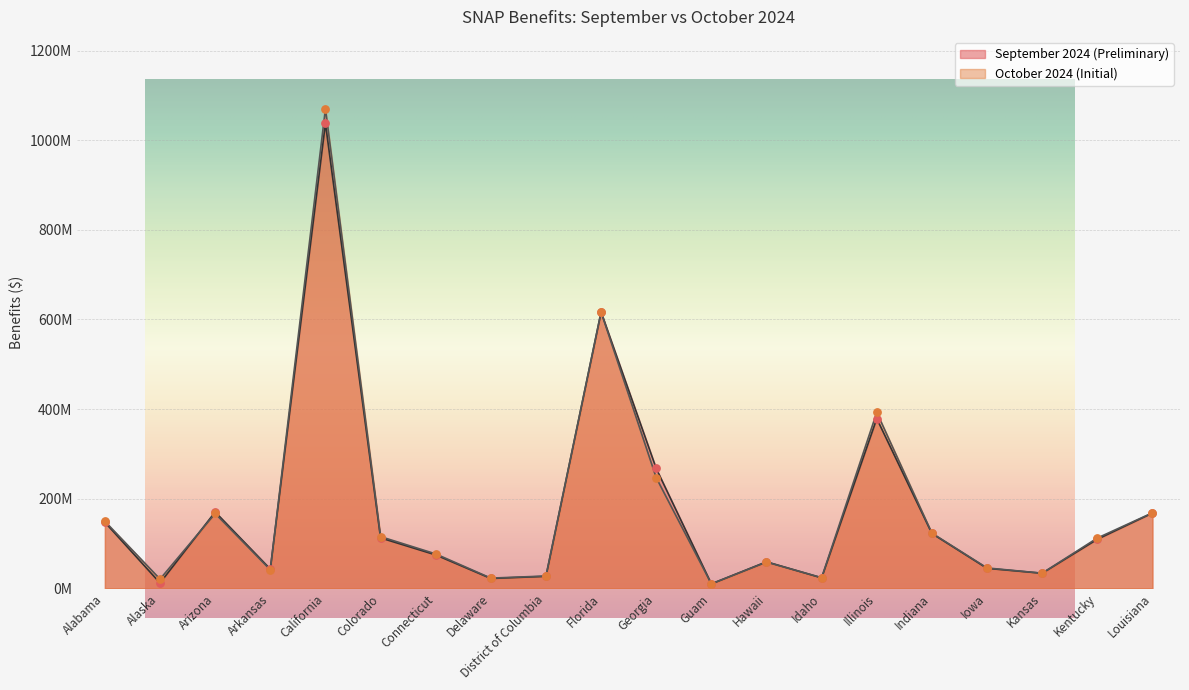

Which series has the largest total across all categories?

October 2024 (Initial)